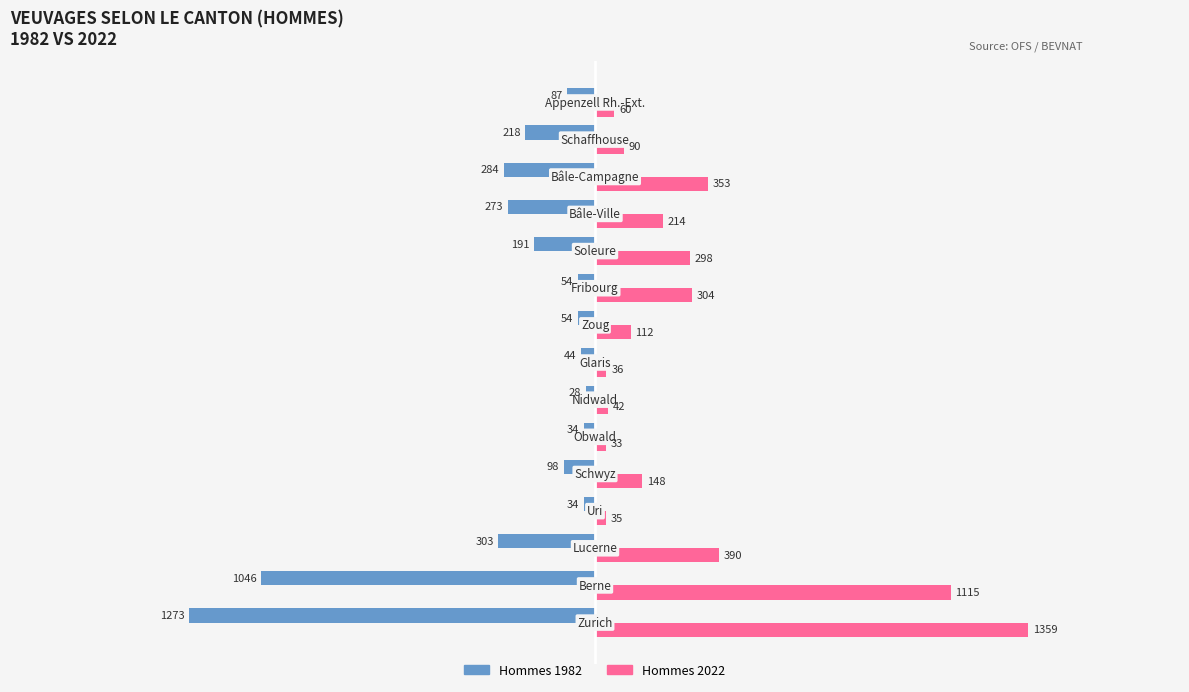

What is the maximum value shown in the chart?

1359